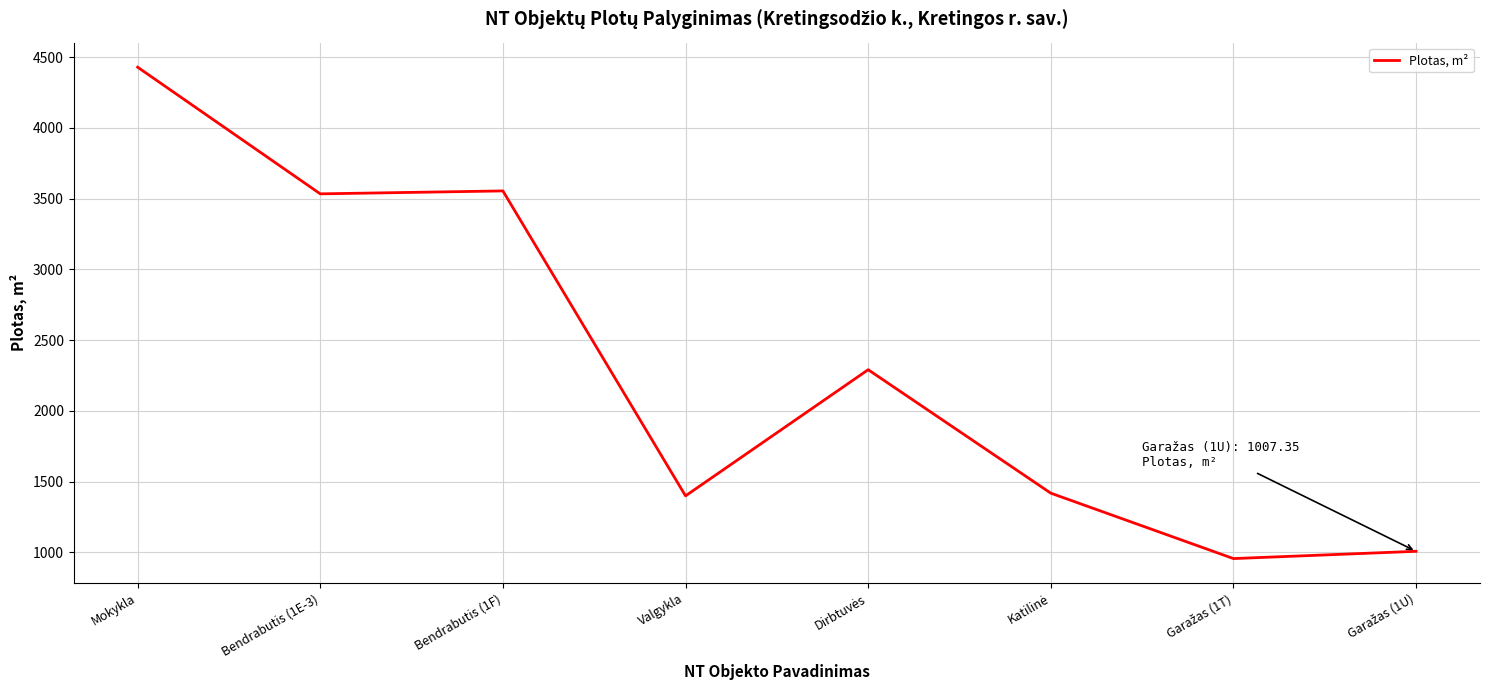

What is the average value?

2323.4